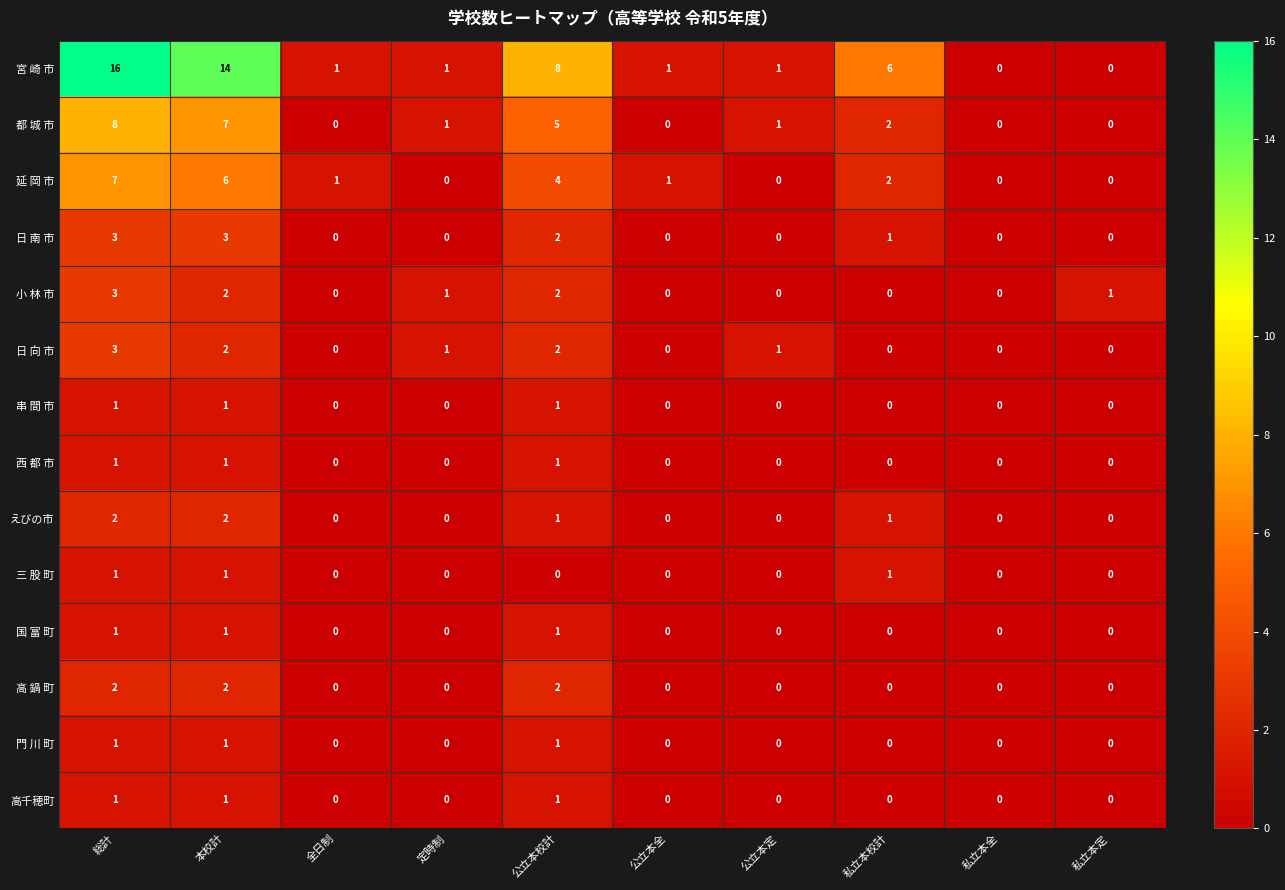

At how many categories does at least one series exceed 7?

3